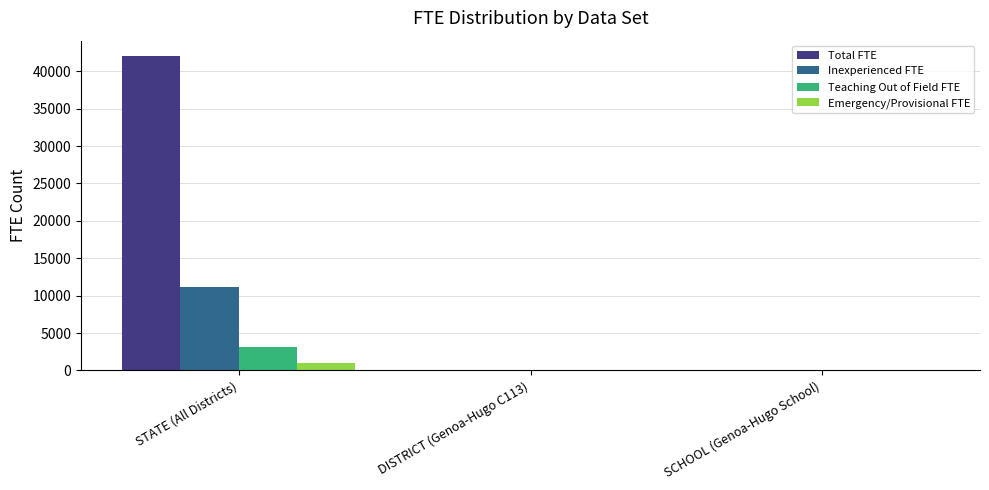

Which category has the highest value across all series?

STATE (All Districts)